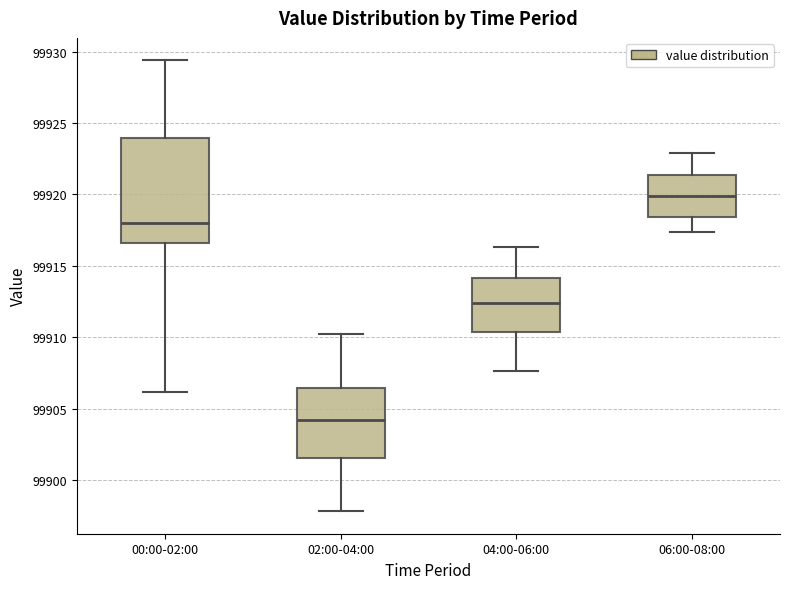

Where does the median line of the box for 04:00-06:00 sit on the y-axis? The values are not printed on the chart, so give them approximately, as read against the axis.

99912.5